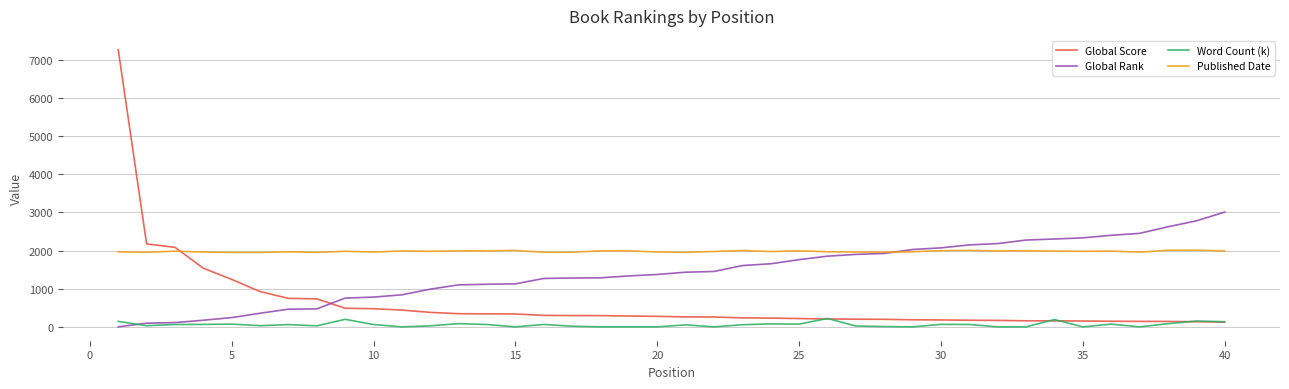

Which series has the widest spread of values?

Global Score